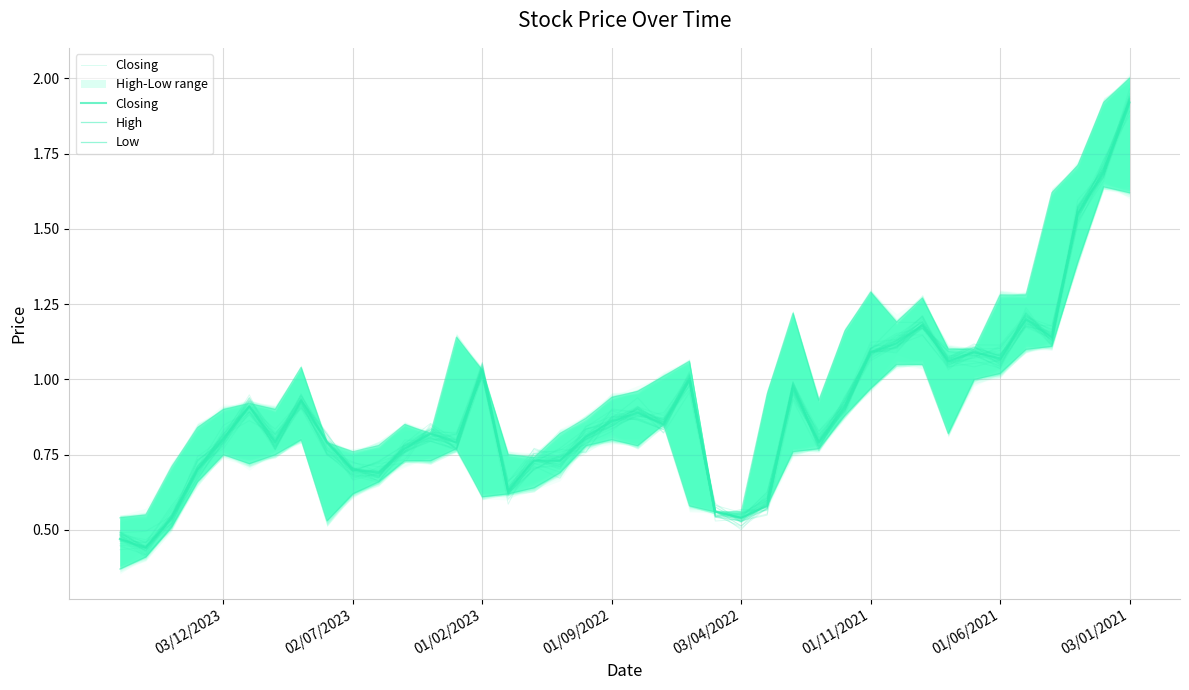

Rank the series by their average value, from highest to lowest.

High, Closing, Low